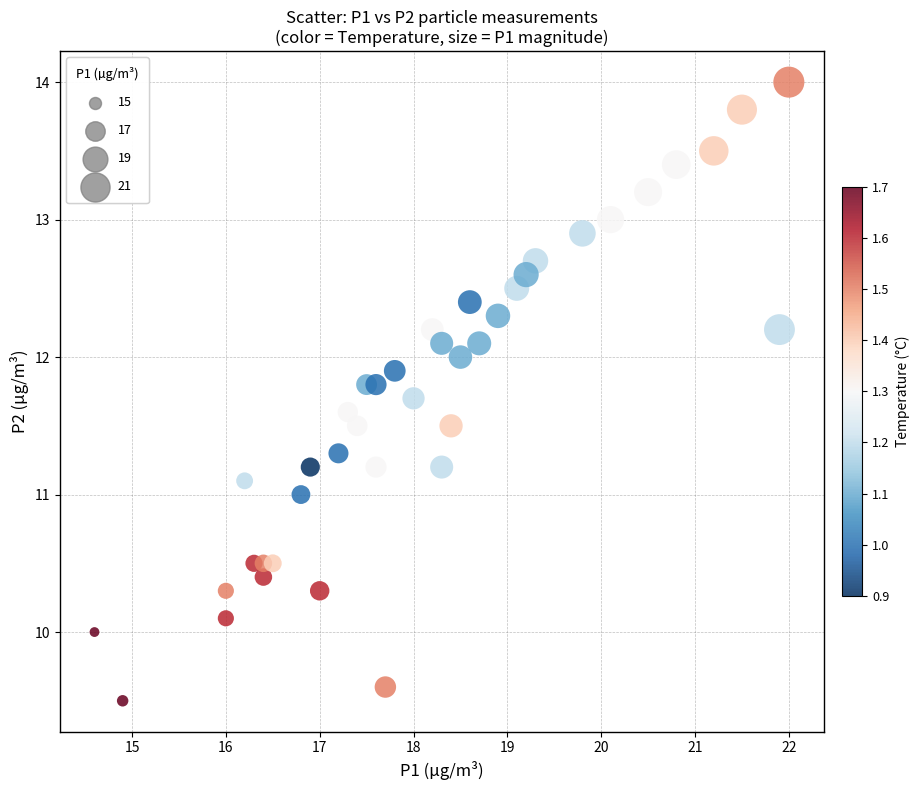

What is the range of Y values (max minus min)?

4.5